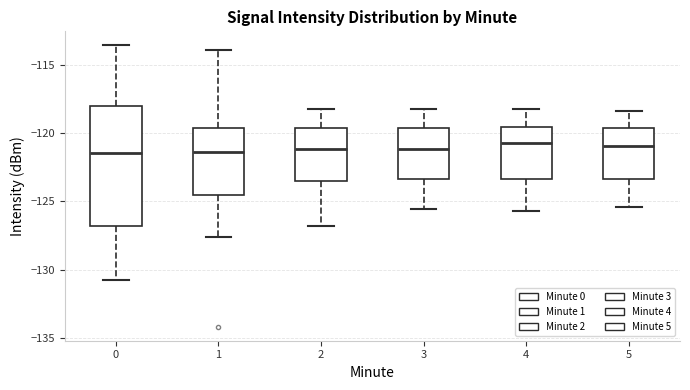

Comparing the boxes themselves (not the whiskers), which one is the tallest?

0